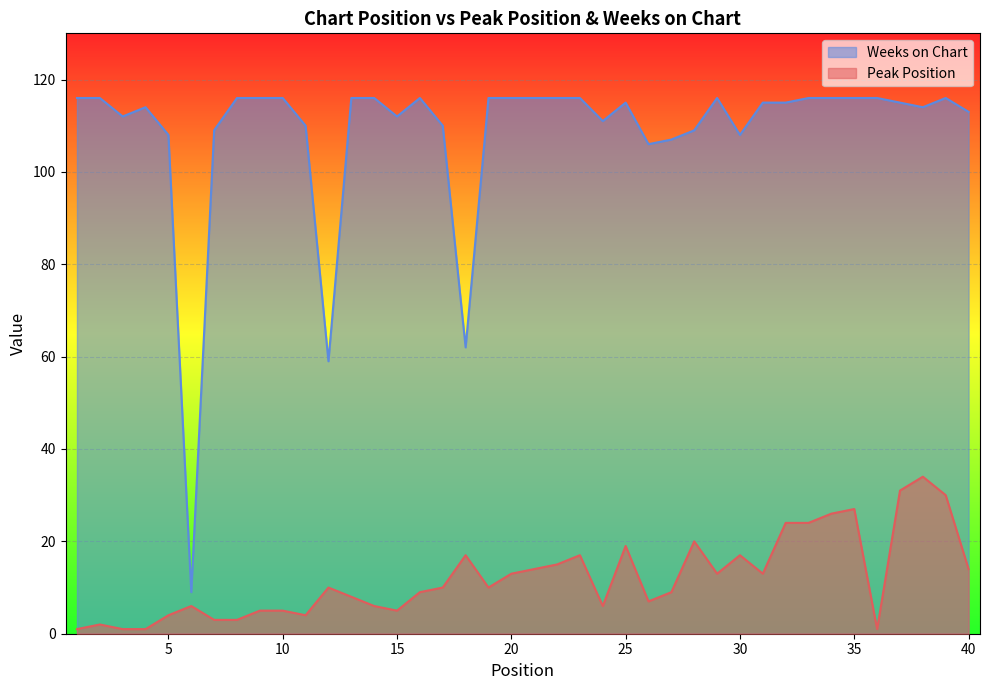

The value of Weeks on Chart at 13 is 116. True or false?

True